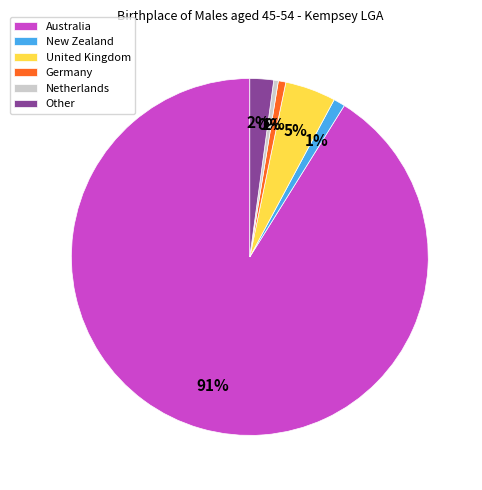

Which category has the biggest portion of the pie?

Australia